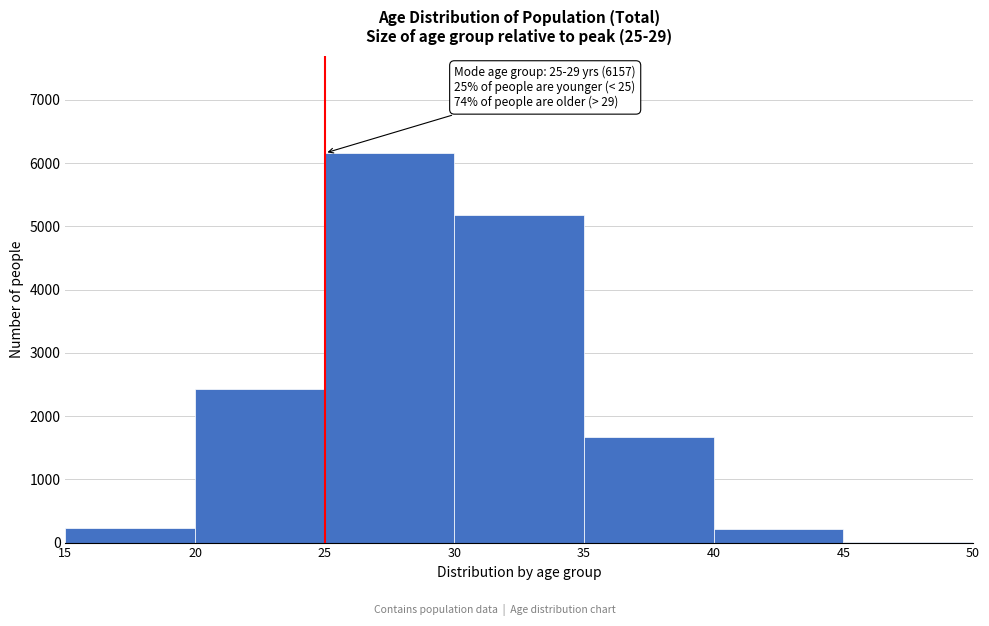

Over which range of the x-axis is the bar tallest?

25 to 30